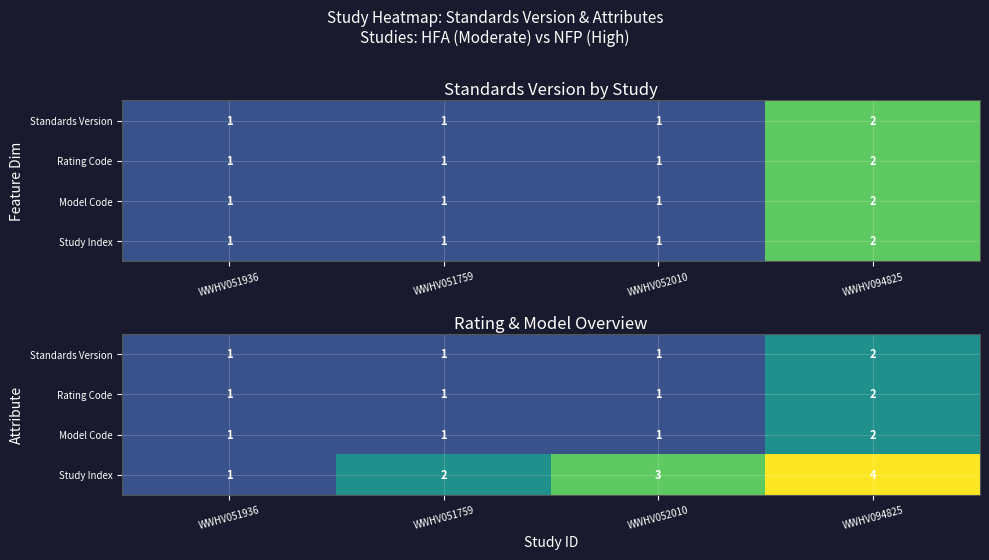

What is the minimum value shown in the chart?

1